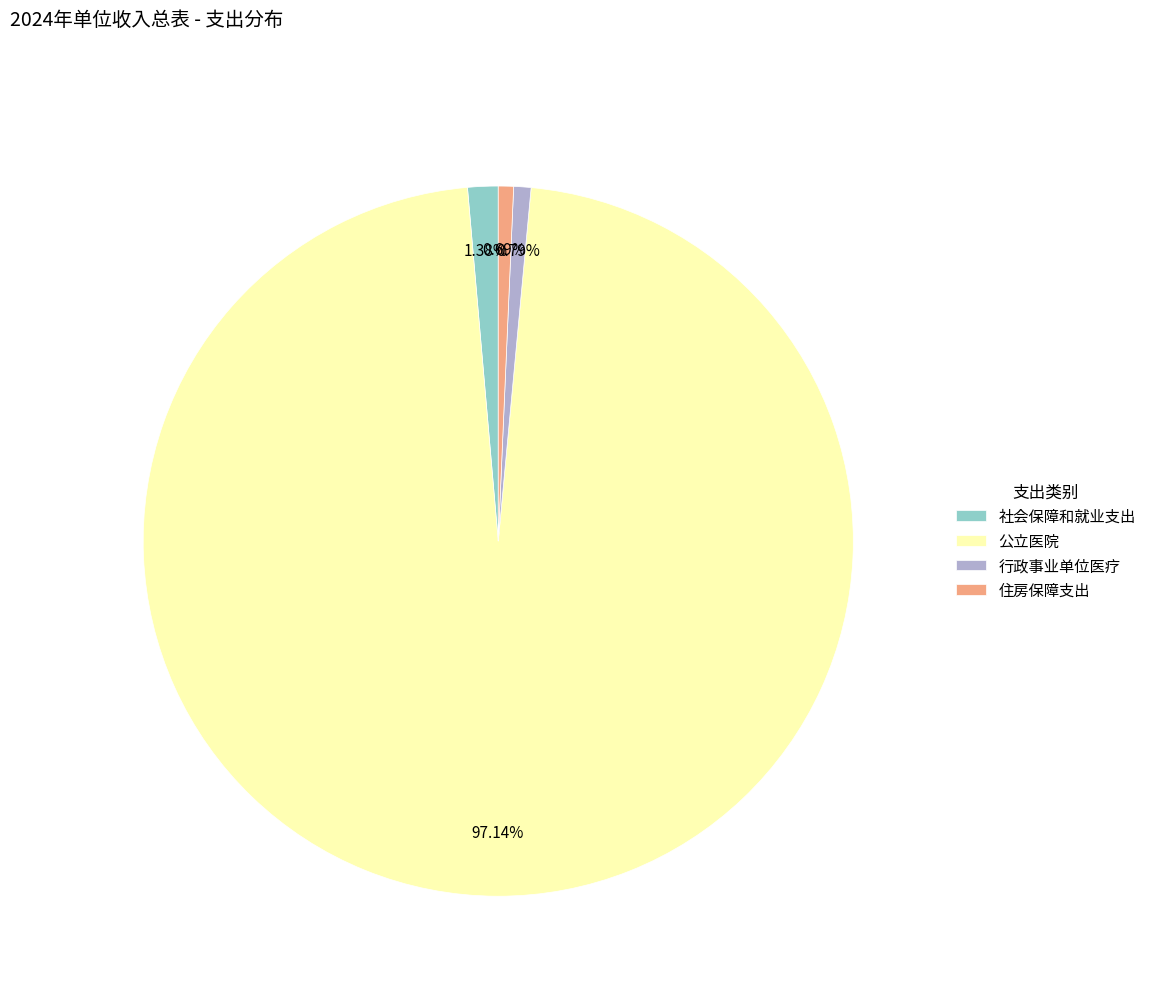

Which category has the biggest portion of the pie?

公立医院